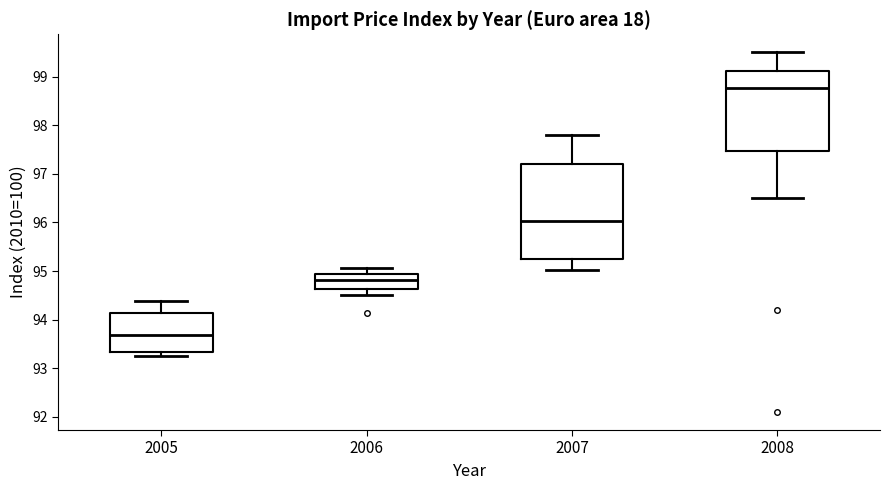

Reading left to right, read every box against the y-axis: the position of its median line, the range the box covers, and the ends of its whiskers. The values are not printed on the chart, so give them approximately, as read against the axis.

2005: median 93.7, box 93.3 to 94.1, whiskers 93.3 (just below the box's lower edge) to 94.4
2006: median 94.8, box 94.6 to 94.9, whiskers 94.5 to 95.1
2007: median 96.0, box 95.2 to 97.2, whiskers 95.0 to 97.8
2008: median 98.8, box 97.5 to 99.1, whiskers 96.5 to 99.5